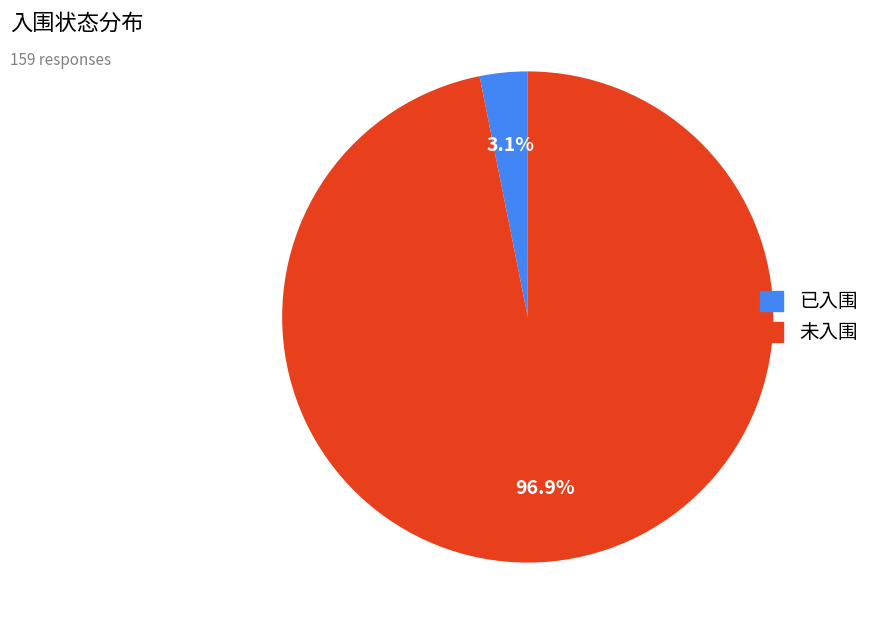

What percentage is NOT represented by 未入围?

3.1%